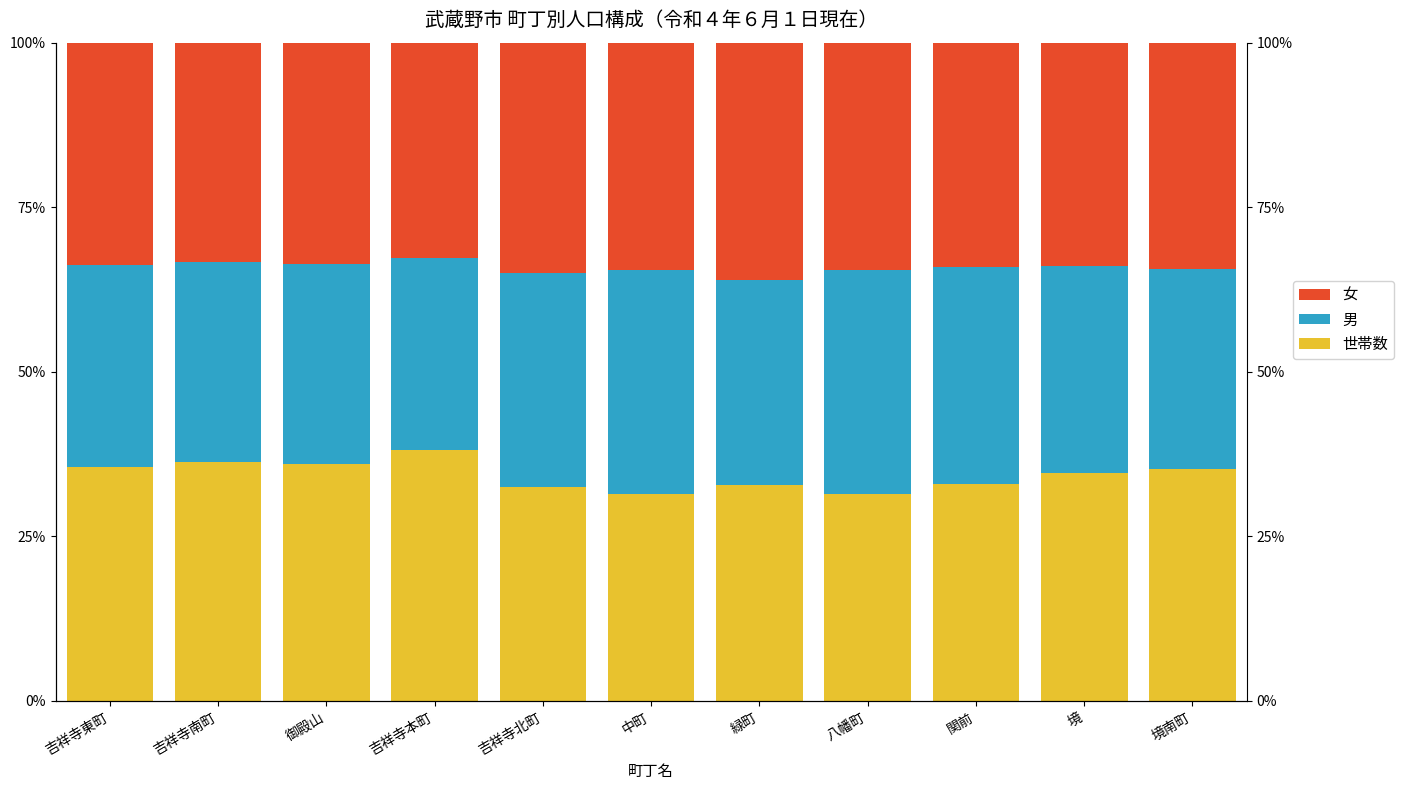

What is the total value across all series at 吉祥寺北町?

100.0